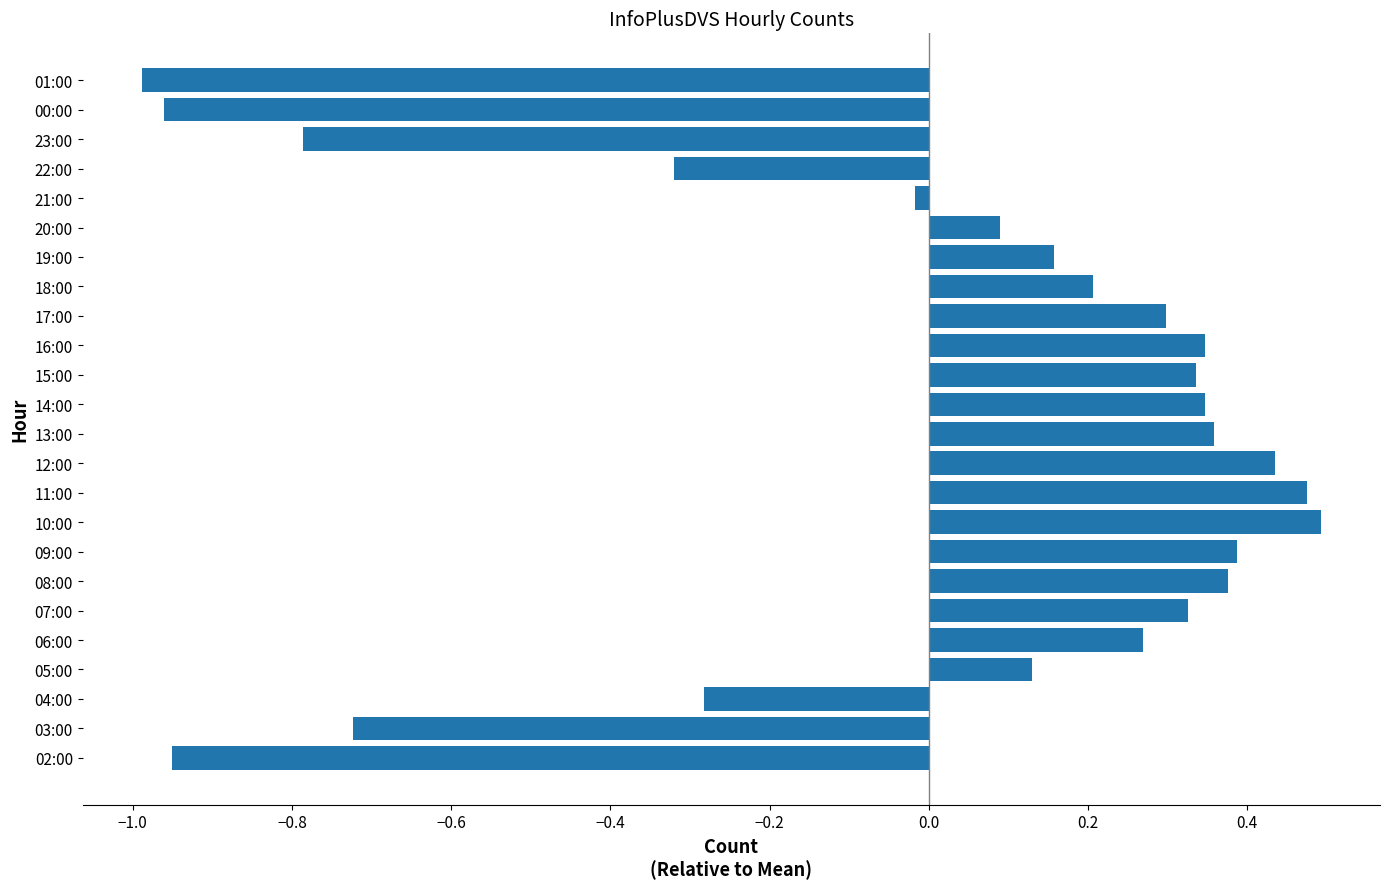

Where is the data nearest to the value 0?

21:00